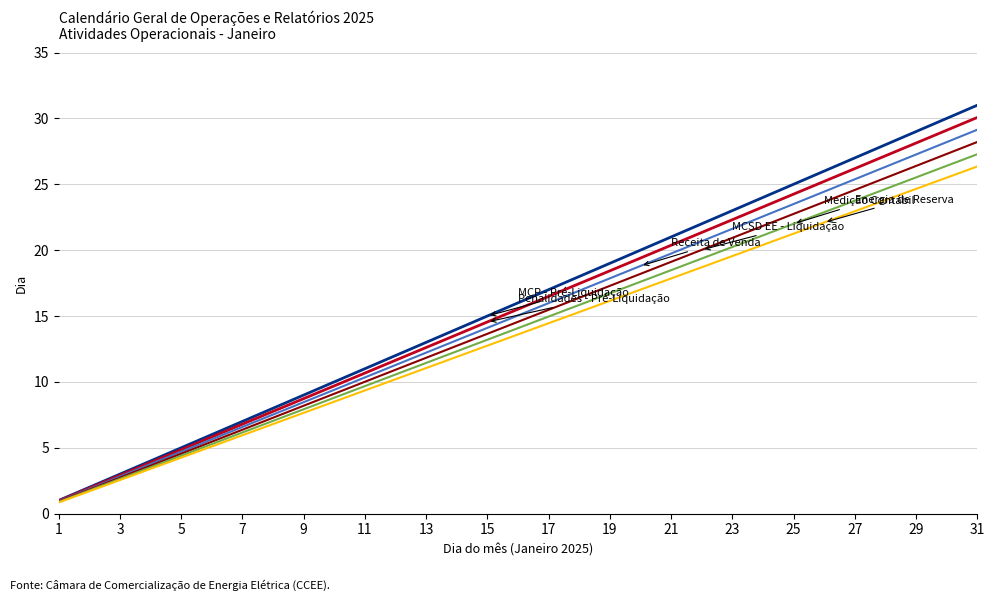

Does the chart display data point markers on the line(s)?

No